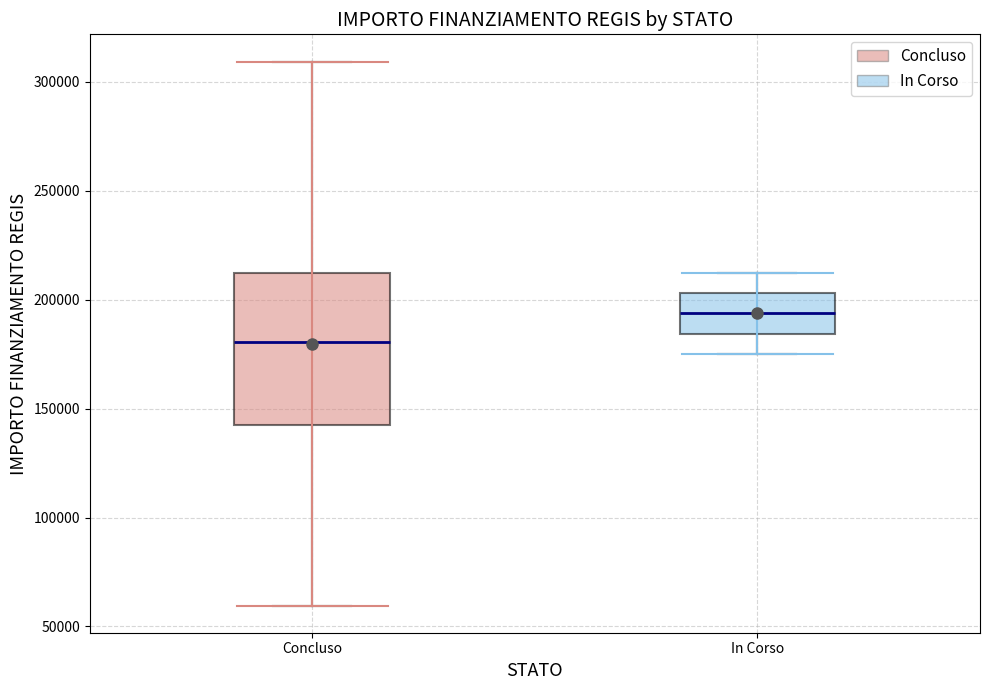

Reading left to right, read every box against the y-axis: the position of its median line, the range the box covers, and the ends of its whiskers. The values are not printed on the chart, so give them approximately, as read against the axis.

Concluso: median 180000, box 145000 to 210000, whiskers 60000 to 310000
In Corso: median 195000, box 185000 to 205000, whiskers 175000 to 210000